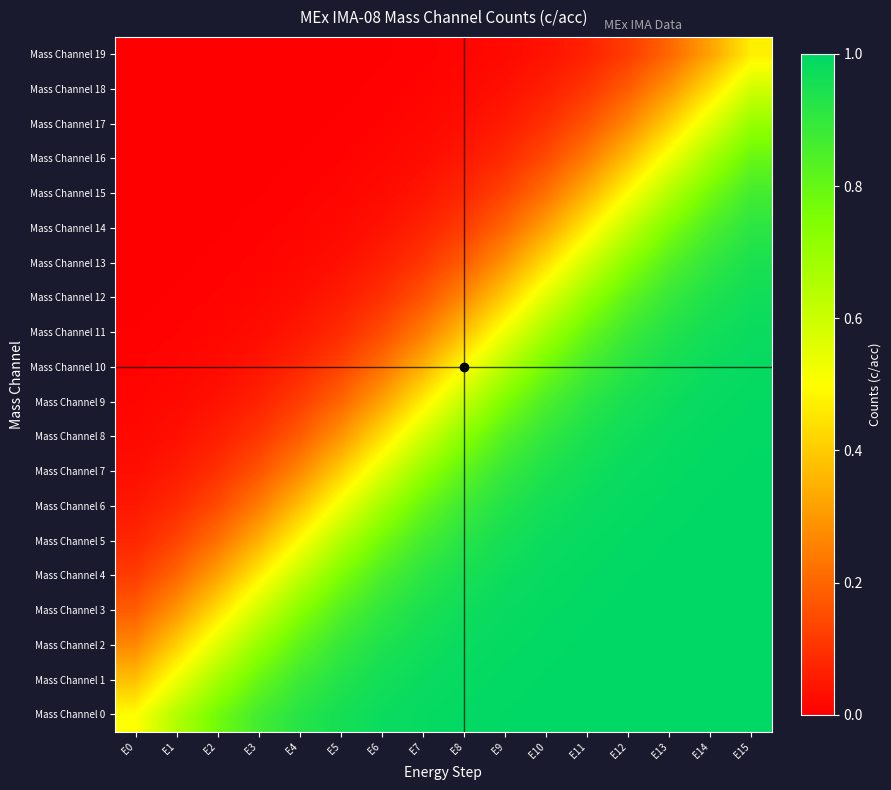

Reading left to right, what are all the values shown in this chart?

Mass Channel 0: E0=0.5	E1=0.7	E2=0.8	E3=0.9	E4=0.9	E5=1.0	E6=1.0	E7=1.0	E8=1.0	E9=1.0	E10=1.0	E11=1.0	E12=1.0	E13=1.0	E14=1.0	E15=1.0
Mass Channel 1: E0=0.4	E1=0.5	E2=0.7	E3=0.8	E4=0.9	E5=0.9	E6=1.0	E7=1.0	E8=1.0	E9=1.0	E10=1.0	E11=1.0	E12=1.0	E13=1.0	E14=1.0	E15=1.0
Mass Channel 2: E0=0.3	E1=0.4	E2=0.6	E3=0.7	E4=0.8	E5=0.9	E6=0.9	E7=1.0	E8=1.0	E9=1.0	E10=1.0	E11=1.0	E12=1.0	E13=1.0	E14=1.0	E15=1.0
Mass Channel 3: E0=0.2	E1=0.3	E2=0.4	E3=0.6	E4=0.7	E5=0.8	E6=0.9	E7=0.9	E8=1.0	E9=1.0	E10=1.0	E11=1.0	E12=1.0	E13=1.0	E14=1.0	E15=1.0
Mass Channel 4: E0=0.1	E1=0.2	E2=0.3	E3=0.5	E4=0.6	E5=0.8	E6=0.9	E7=0.9	E8=1.0	E9=1.0	E10=1.0	E11=1.0	E12=1.0	E13=1.0	E14=1.0	E15=1.0
Mass Channel 5: E0=0.1	E1=0.1	E2=0.2	E3=0.3	E4=0.5	E5=0.7	E6=0.8	E7=0.9	E8=0.9	E9=1.0	E10=1.0	E11=1.0	E12=1.0	E13=1.0	E14=1.0	E15=1.0
Mass Channel 6: E0=0.0	E1=0.1	E2=0.1	E3=0.2	E4=0.4	E5=0.5	E6=0.7	E7=0.8	E8=0.9	E9=0.9	E10=1.0	E11=1.0	E12=1.0	E13=1.0	E14=1.0	E15=1.0
Mass Channel 7: E0=0.0	E1=0.1	E2=0.1	E3=0.2	E4=0.3	E5=0.4	E6=0.6	E7=0.7	E8=0.8	E9=0.9	E10=0.9	E11=1.0	E12=1.0	E13=1.0	E14=1.0	E15=1.0
Mass Channel 8: E0=0.0	E1=0.0	E2=0.1	E3=0.1	E4=0.2	E5=0.3	E6=0.4	E7=0.6	E8=0.7	E9=0.8	E10=0.9	E11=0.9	E12=1.0	E13=1.0	E14=1.0	E15=1.0
Mass Channel 9: E0=0.0	E1=0.0	E2=0.0	E3=0.1	E4=0.1	E5=0.2	E6=0.3	E7=0.5	E8=0.6	E9=0.8	E10=0.9	E11=0.9	E12=1.0	E13=1.0	E14=1.0	E15=1.0
Mass Channel 10: E0=0.0	E1=0.0	E2=0.0	E3=0.0	E4=0.1	E5=0.1	E6=0.2	E7=0.3	E8=0.5	E9=0.7	E10=0.8	E11=0.9	E12=0.9	E13=1.0	E14=1.0	E15=1.0
Mass Channel 11: E0=0.0	E1=0.0	E2=0.0	E3=0.0	E4=0.0	E5=0.1	E6=0.1	E7=0.2	E8=0.4	E9=0.5	E10=0.7	E11=0.8	E12=0.9	E13=0.9	E14=1.0	E15=1.0
Mass Channel 12: E0=0.0	E1=0.0	E2=0.0	E3=0.0	E4=0.0	E5=0.1	E6=0.1	E7=0.2	E8=0.3	E9=0.4	E10=0.6	E11=0.7	E12=0.8	E13=0.9	E14=0.9	E15=1.0
Mass Channel 13: E0=0.0	E1=0.0	E2=0.0	E3=0.0	E4=0.0	E5=0.0	E6=0.1	E7=0.1	E8=0.2	E9=0.3	E10=0.4	E11=0.6	E12=0.7	E13=0.8	E14=0.9	E15=0.9
Mass Channel 14: E0=0.0	E1=0.0	E2=0.0	E3=0.0	E4=0.0	E5=0.0	E6=0.0	E7=0.1	E8=0.1	E9=0.2	E10=0.3	E11=0.5	E12=0.6	E13=0.8	E14=0.9	E15=0.9
Mass Channel 15: E0=0.0	E1=0.0	E2=0.0	E3=0.0	E4=0.0	E5=0.0	E6=0.0	E7=0.0	E8=0.1	E9=0.1	E10=0.2	E11=0.3	E12=0.5	E13=0.7	E14=0.8	E15=0.9
Mass Channel 16: E0=0.0	E1=0.0	E2=0.0	E3=0.0	E4=0.0	E5=0.0	E6=0.0	E7=0.0	E8=0.0	E9=0.1	E10=0.1	E11=0.2	E12=0.4	E13=0.5	E14=0.7	E15=0.8
Mass Channel 17: E0=0.0	E1=0.0	E2=0.0	E3=0.0	E4=0.0	E5=0.0	E6=0.0	E7=0.0	E8=0.0	E9=0.1	E10=0.1	E11=0.2	E12=0.3	E13=0.4	E14=0.6	E15=0.7
Mass Channel 18: E0=0.0	E1=0.0	E2=0.0	E3=0.0	E4=0.0	E5=0.0	E6=0.0	E7=0.0	E8=0.0	E9=0.0	E10=0.1	E11=0.1	E12=0.2	E13=0.3	E14=0.4	E15=0.6
Mass Channel 19: E0=0.0	E1=0.0	E2=0.0	E3=0.0	E4=0.0	E5=0.0	E6=0.0	E7=0.0	E8=0.0	E9=0.0	E10=0.0	E11=0.1	E12=0.1	E13=0.2	E14=0.3	E15=0.5